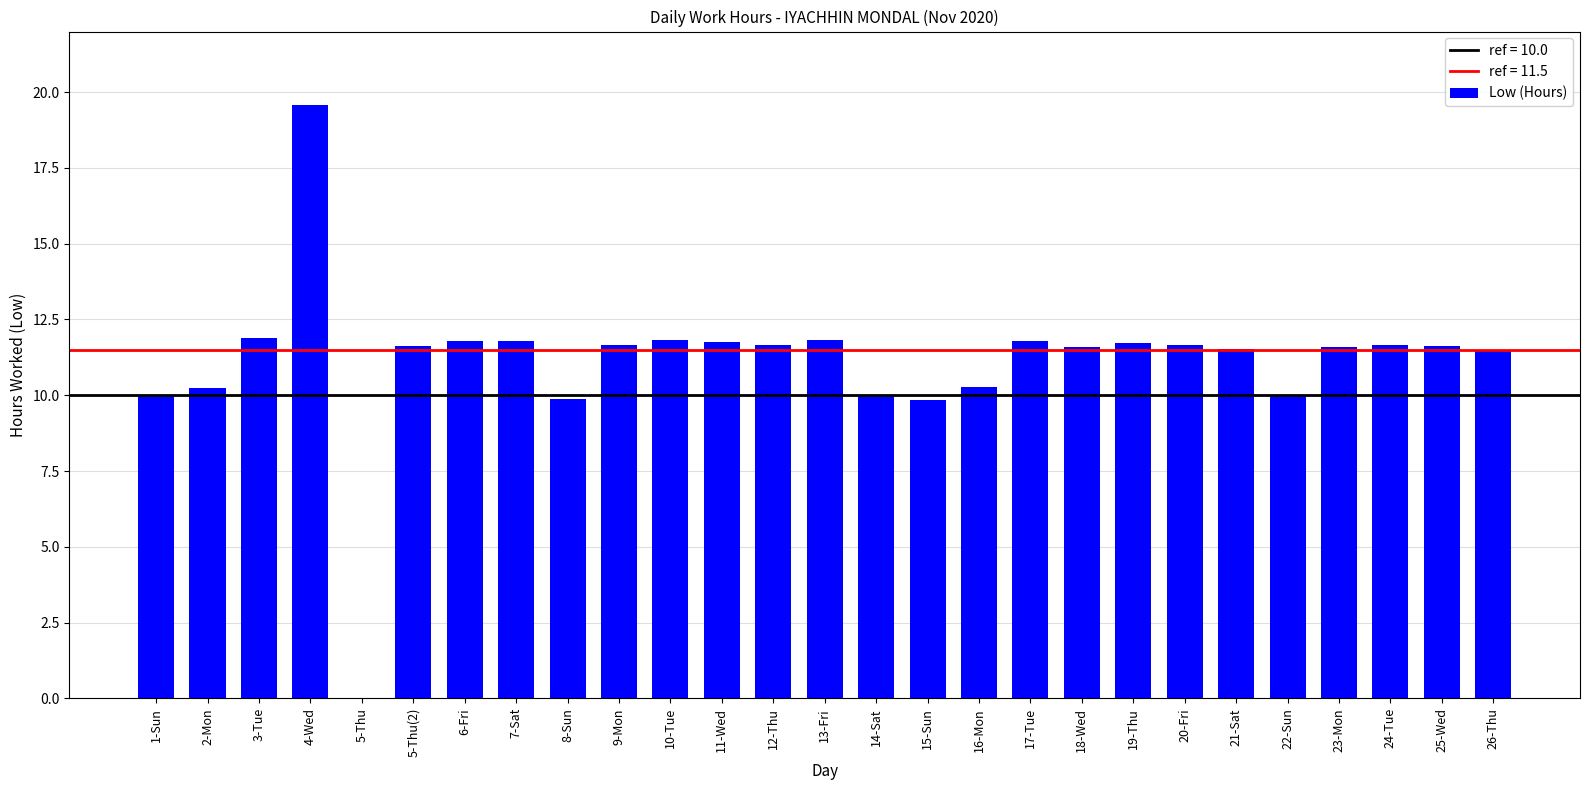

Count the number of data series in this chart.

1